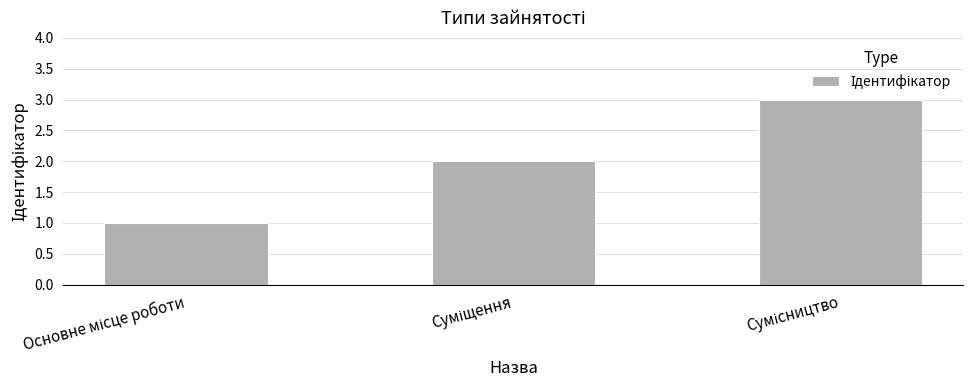

What is the maximum value shown in the chart?

3